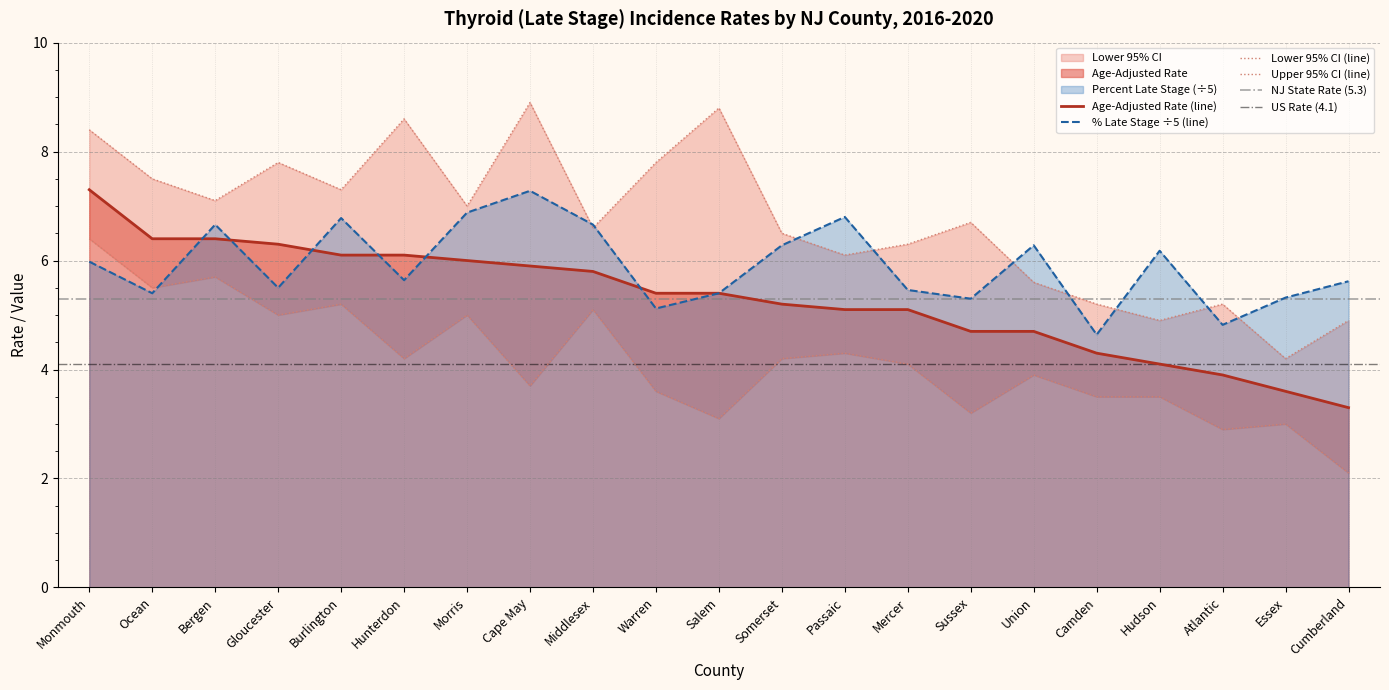

Which series has the widest spread of values?

Upper 95% CI